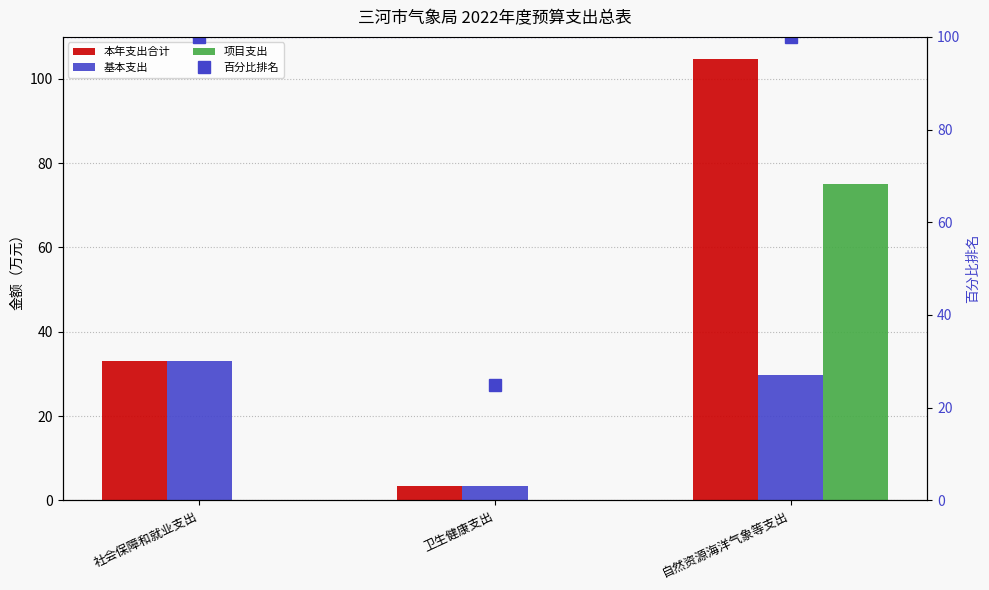

What is the sum of all 本年支出合计 values?

141.2